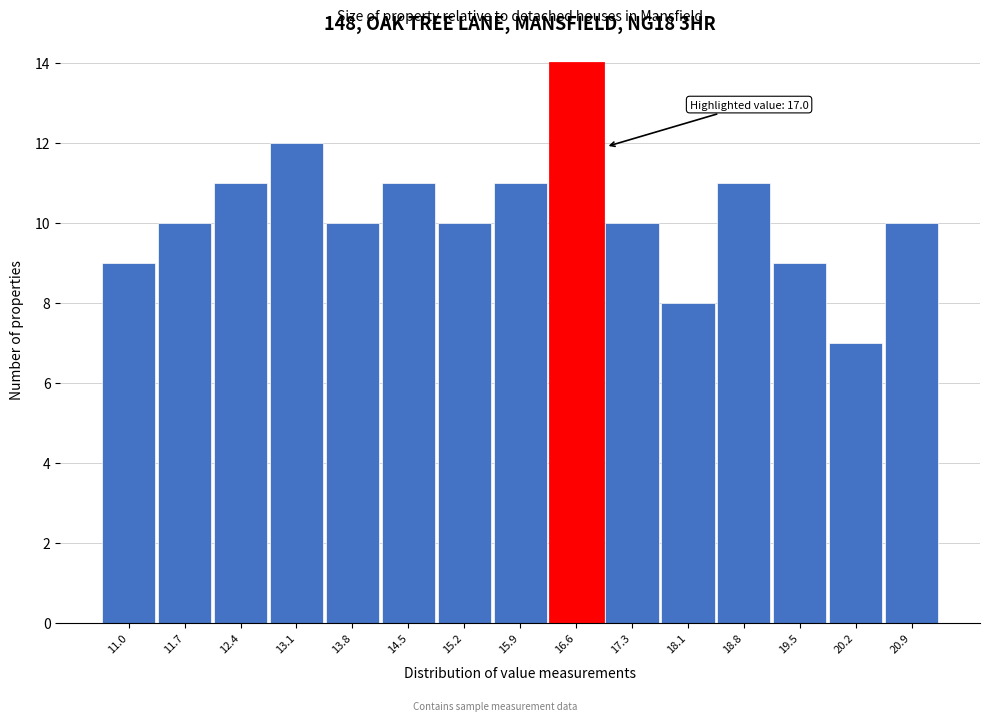

Reading left to right, extract all data points from this chart.

9	10	11	12	10	11	10	11	14	10	8	11	9	7	10